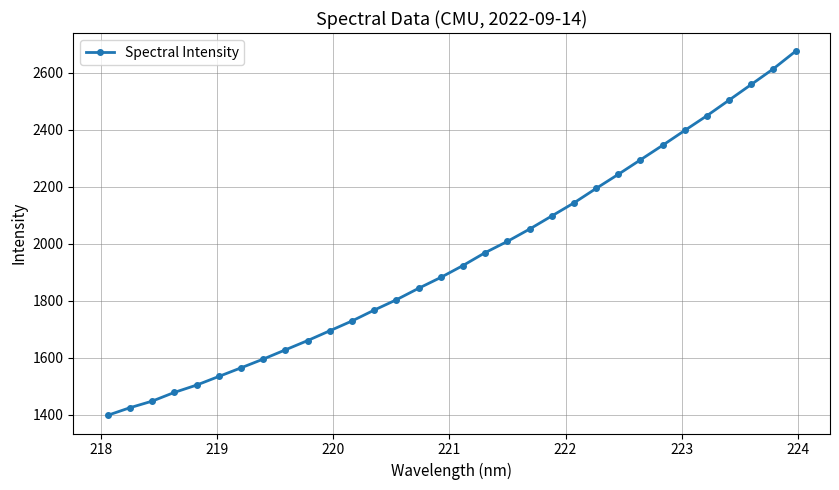

How many lines are shown in the chart?

1